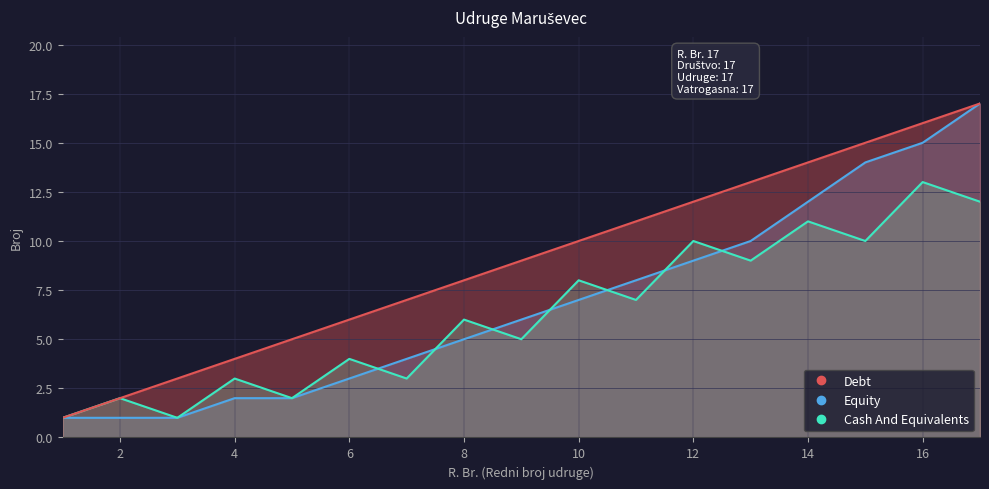

What is the sum of the Cash And Equivalents values at 14 and 4?

14